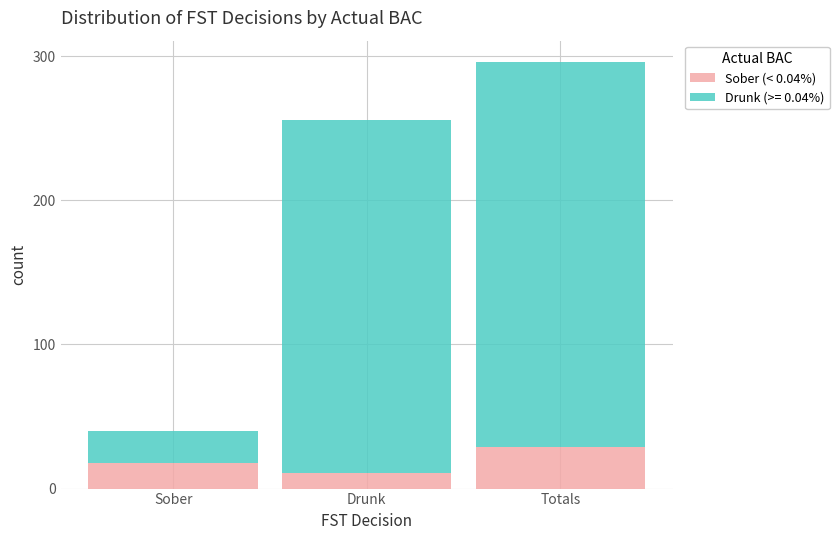

Reading left to right, transcribe the values for Sober (< 0.04%).

18	11	29